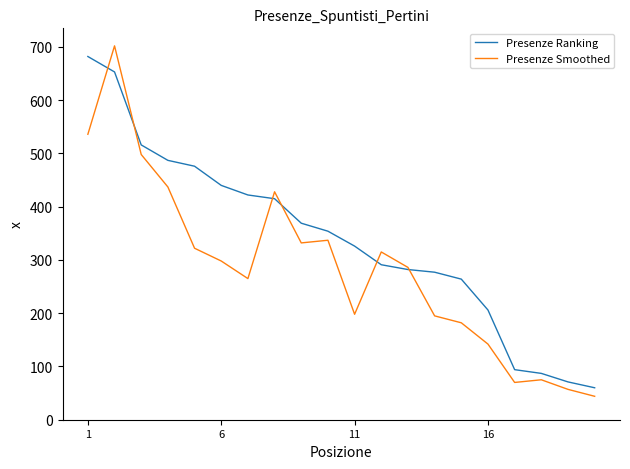

What is the greatest value displayed?

702